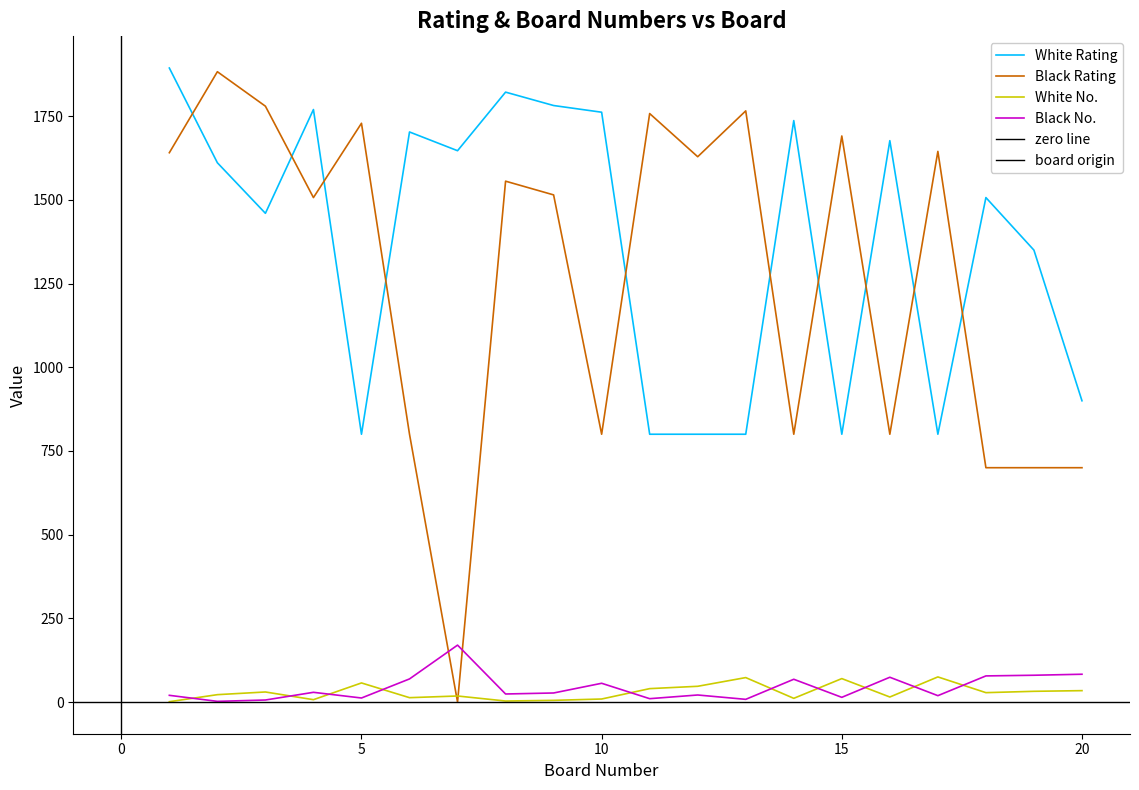

True or false: White No. has more than 1 interior local peaks.

True